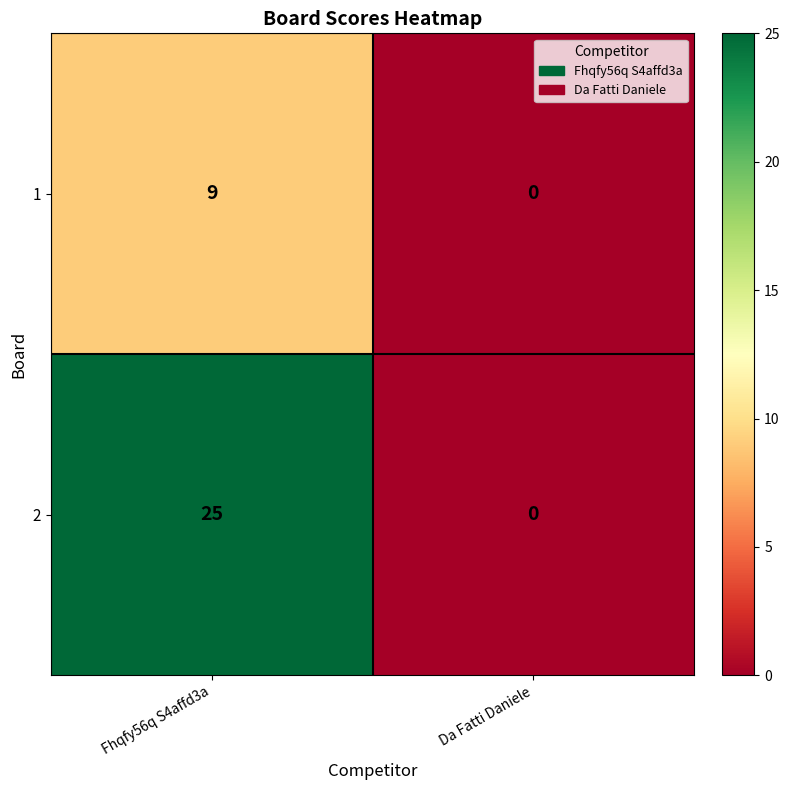

What is the difference between the 2 values at Fhqfy56q S4affd3a and Da Fatti Daniele?

25